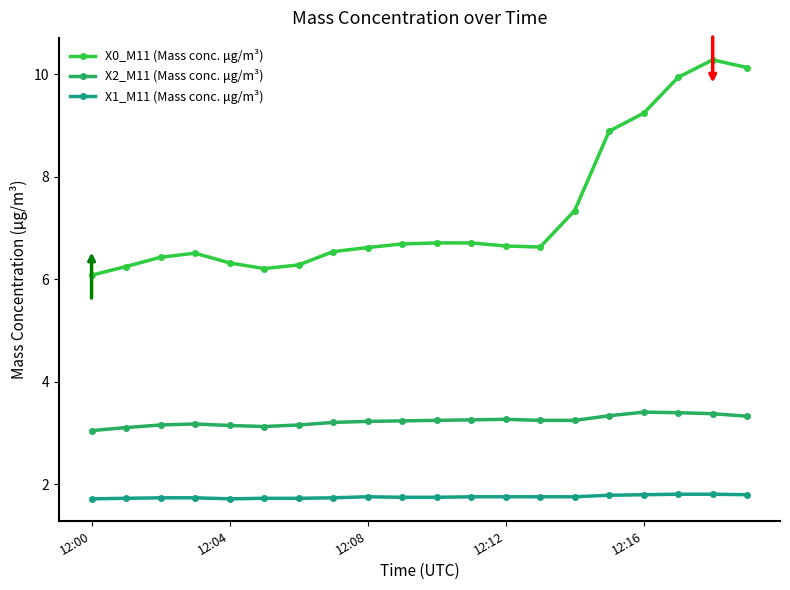

What is the value of the X1_M11 (Mass conc. μg/m³) point at the 1st from the left?

1.7